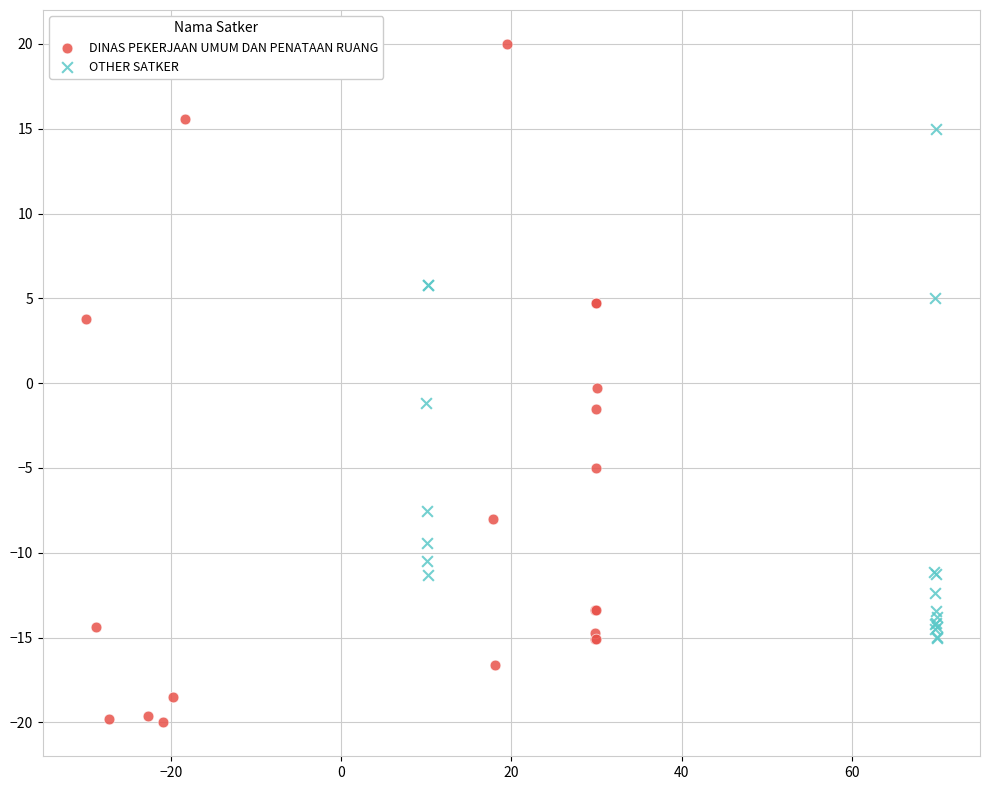

Which series reaches the minimum Y coordinate?

DINAS PEKERJAAN UMUM DAN PENATAAN RUANG